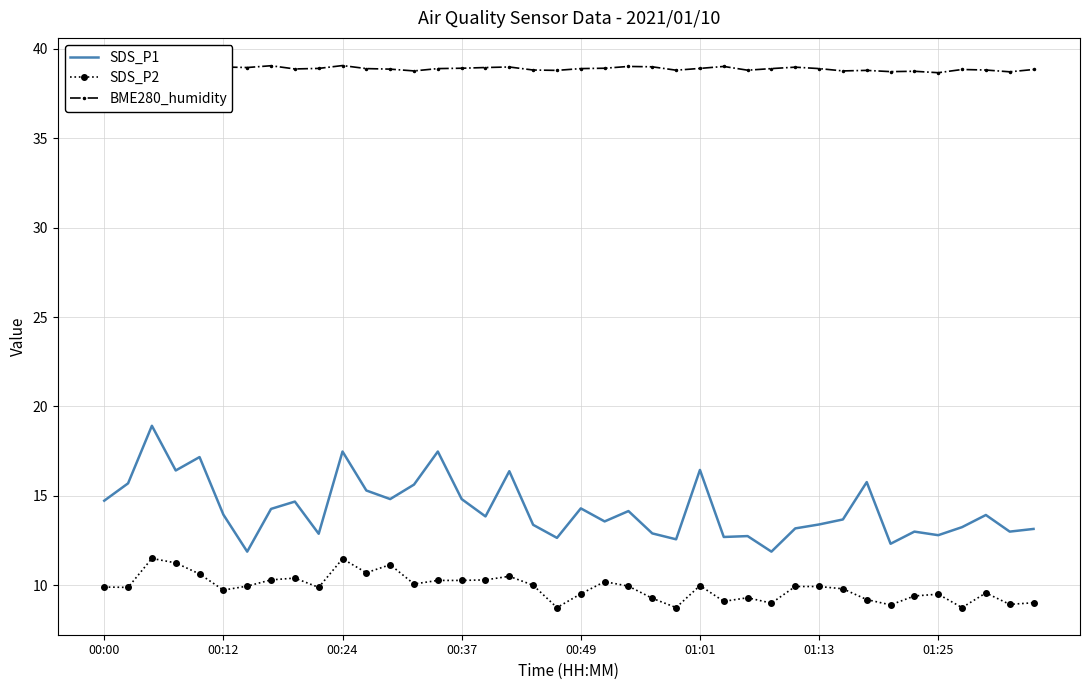

List the series in order of their peak value, highest first.

BME280_humidity, SDS_P1, SDS_P2